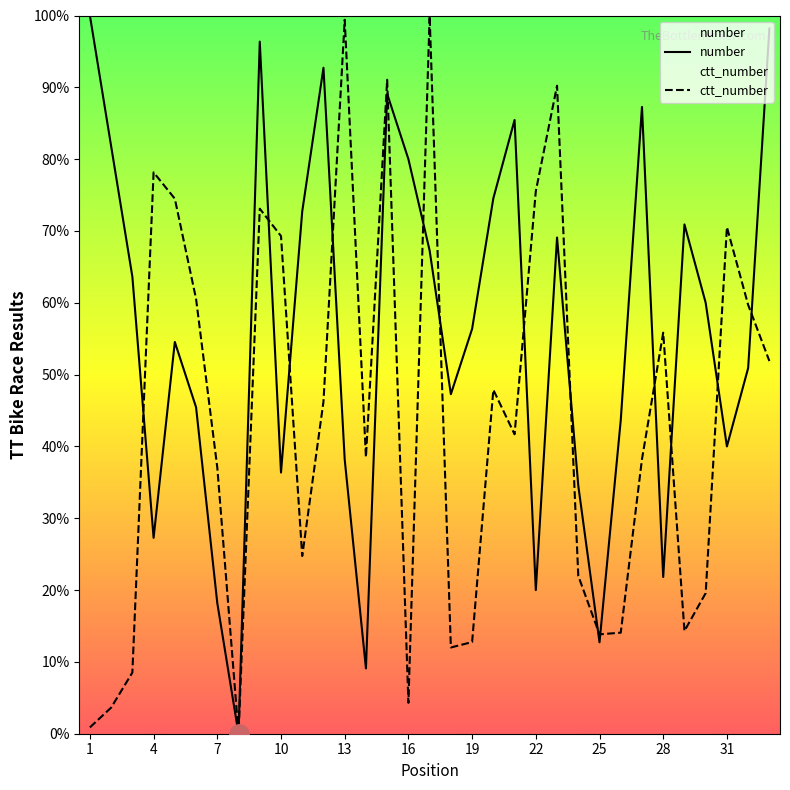

What is the value of the number point at the 2nd from the left?

81.8